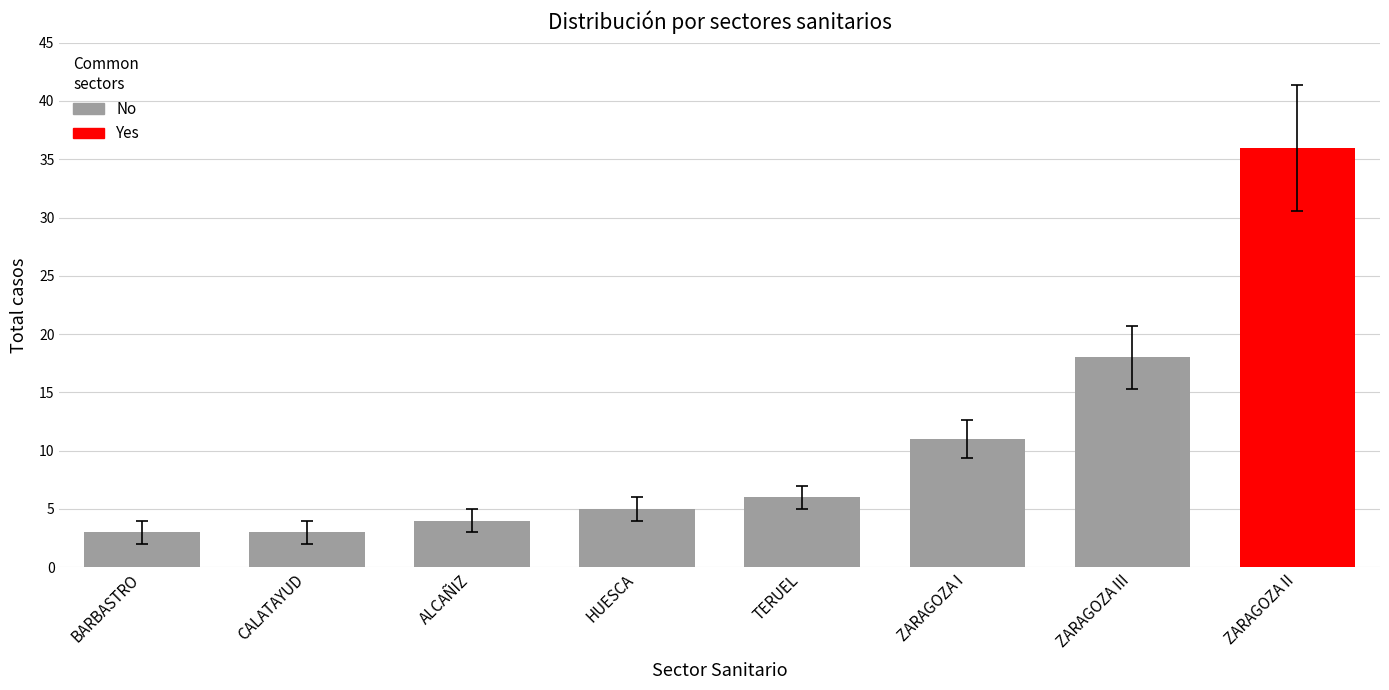

What is the total value across all series at CALATAYUD?

3